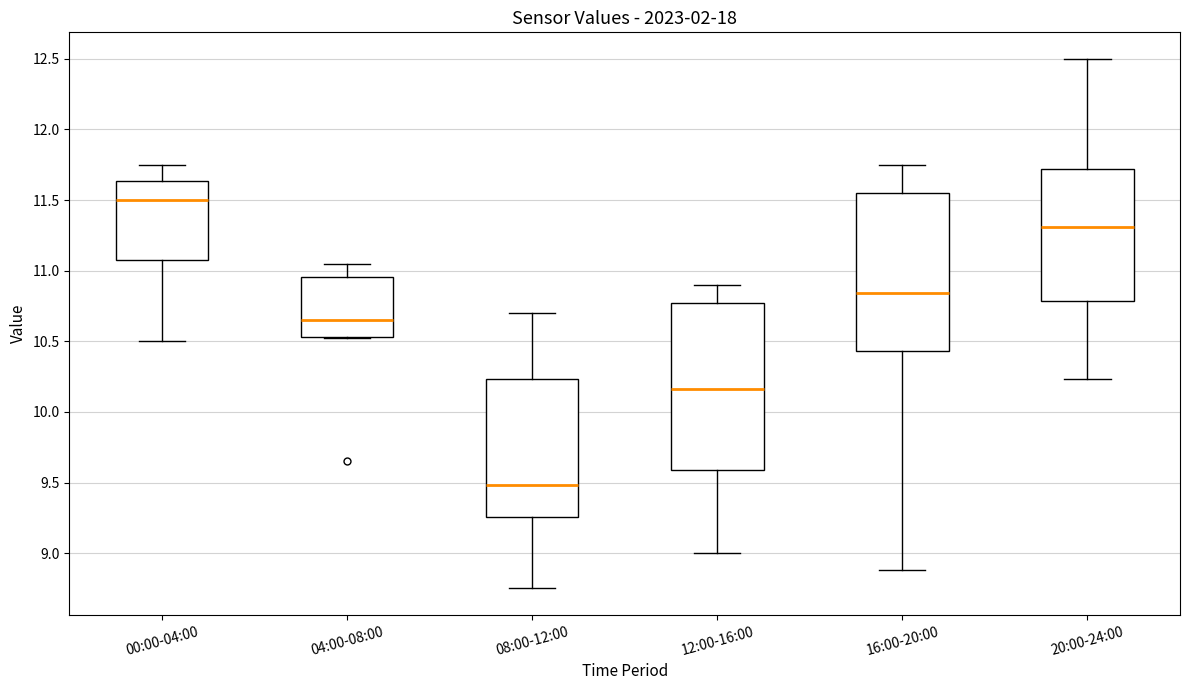

Where does the median line of the box for 12:00-16:00 sit on the y-axis? The values are not printed on the chart, so give them approximately, as read against the axis.

10.15